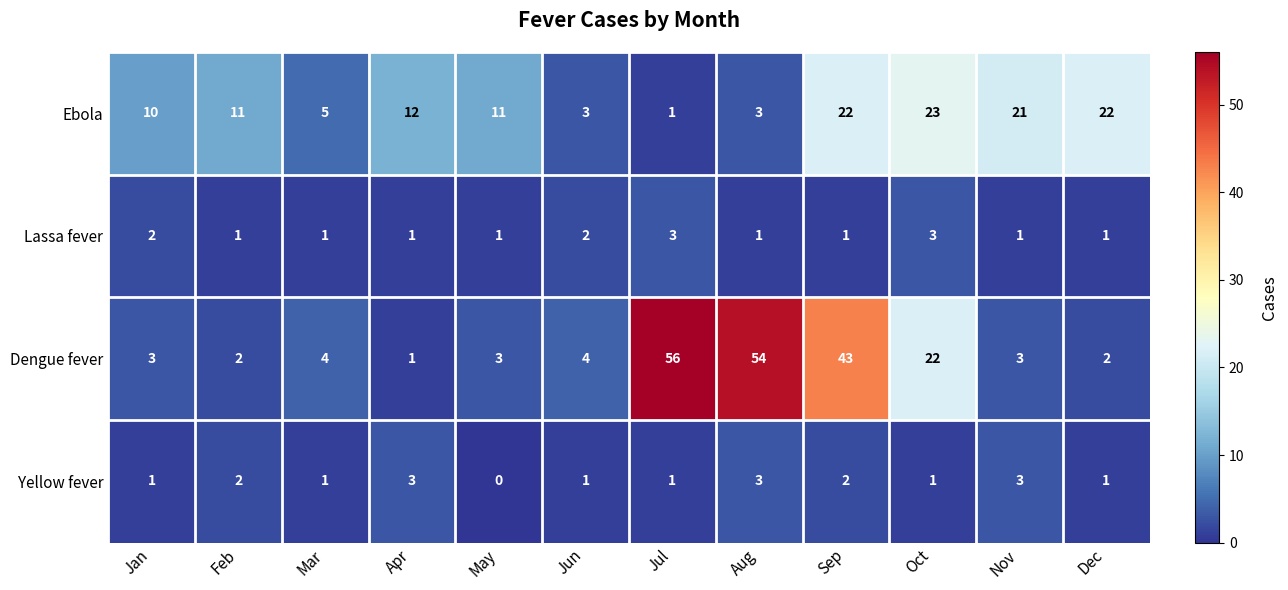

What is the difference between the highest and lowest values at May?

11